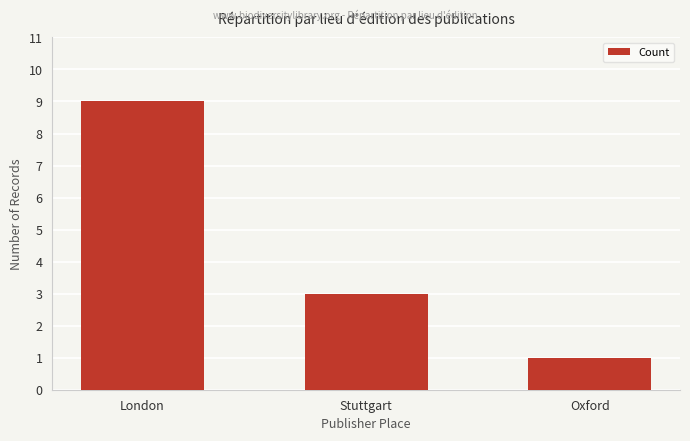

The chart shows a value of 2 at Oxford. True or false?

False